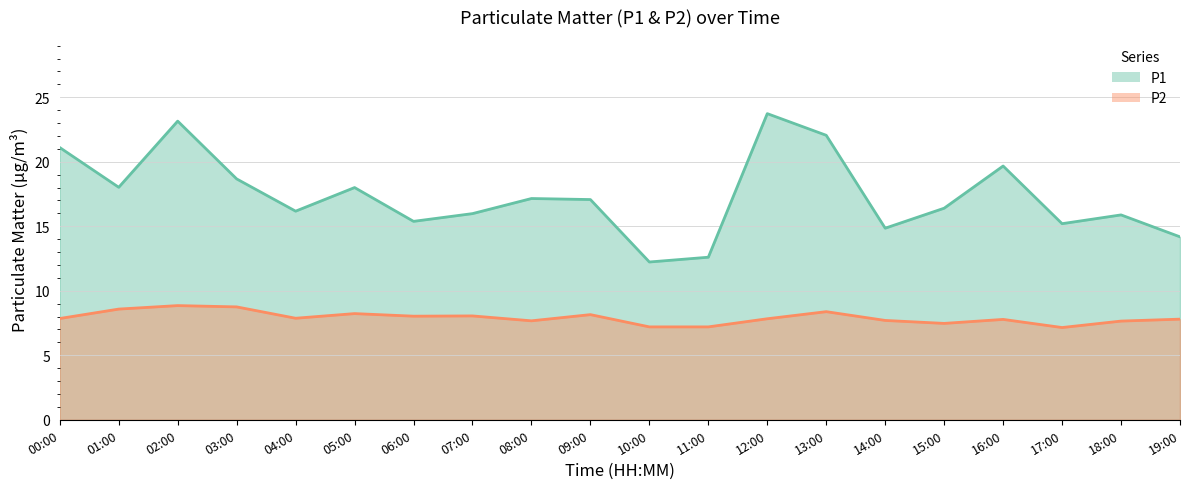

Rank the series at 09:00 from lowest to highest value.

P2, P1